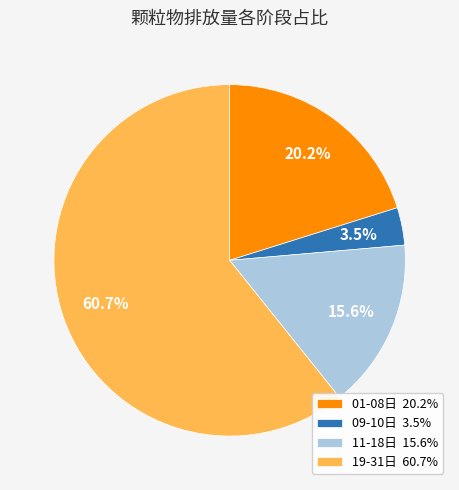

How many segments does this pie chart have?

4